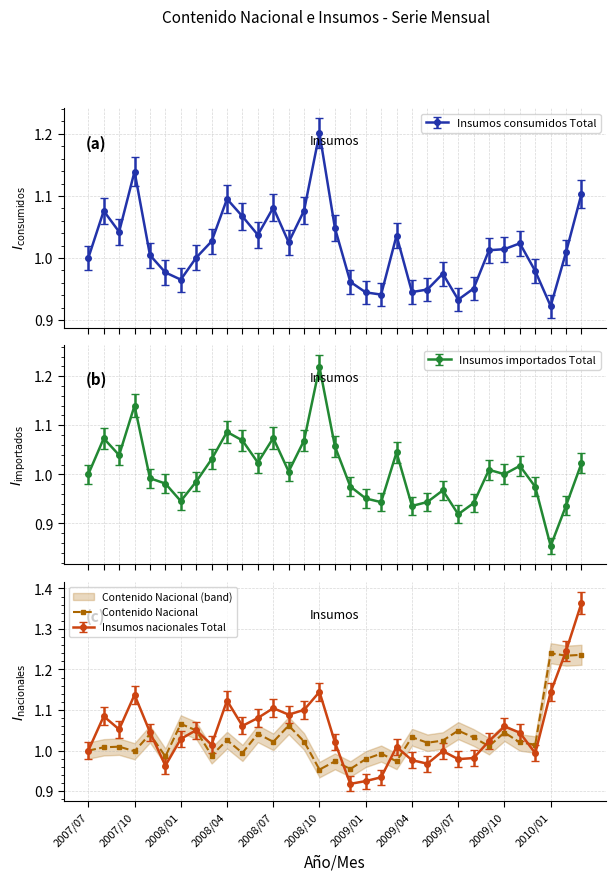

True or false: Insumos nacionales Total has more than 2 points higher than both neighbors.

True